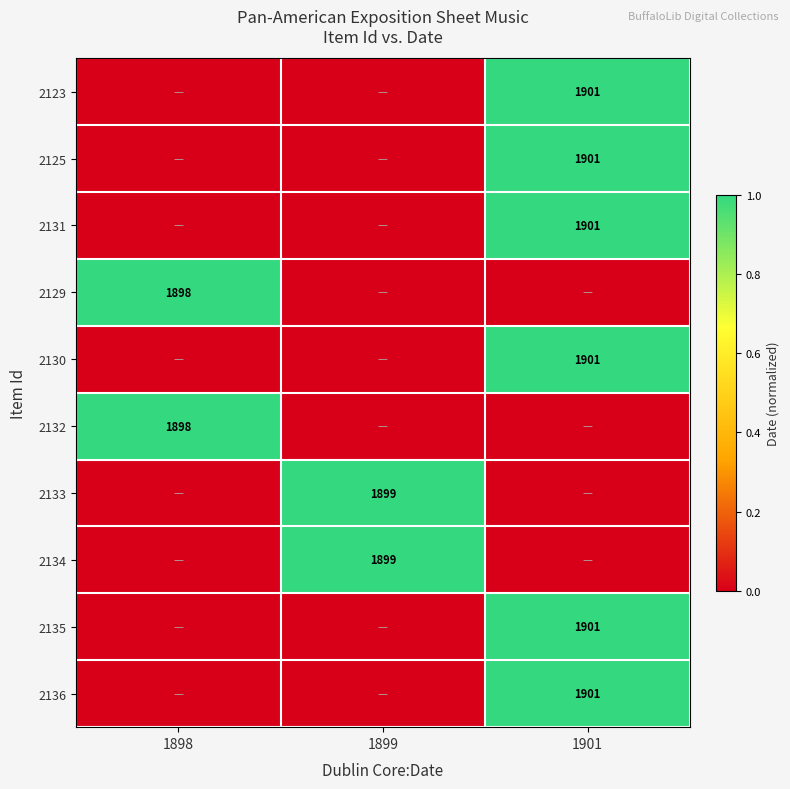

At how many categories does at least one series exceed 0?

3